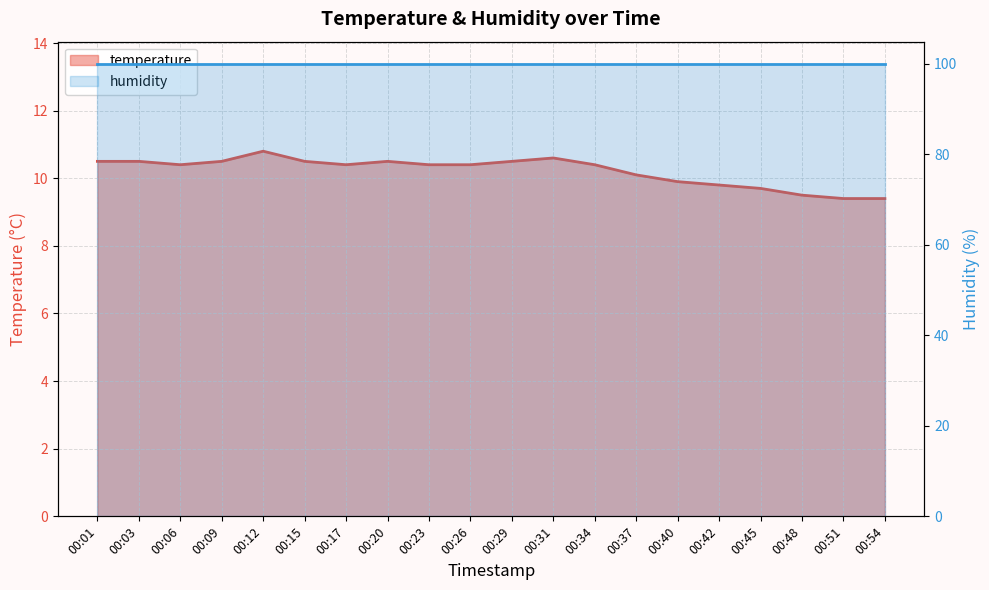

Approximately how many times larger is the value at 00:20 compared to 00:26?

1.0